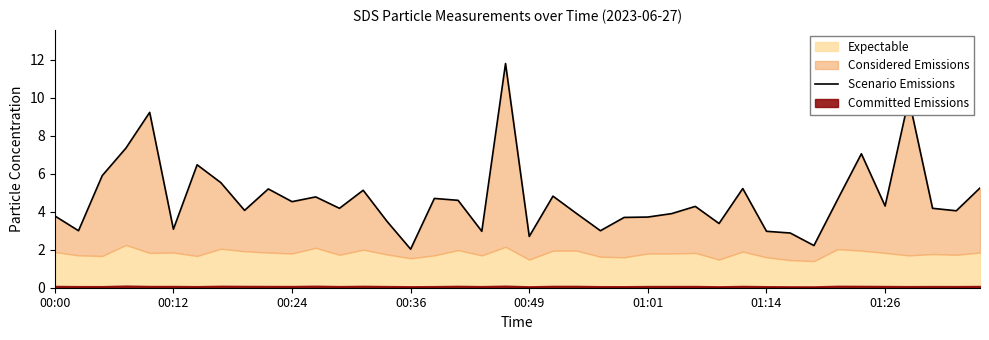

How many points are lower than both their immediate neighbors (excluding endpoints)?

13